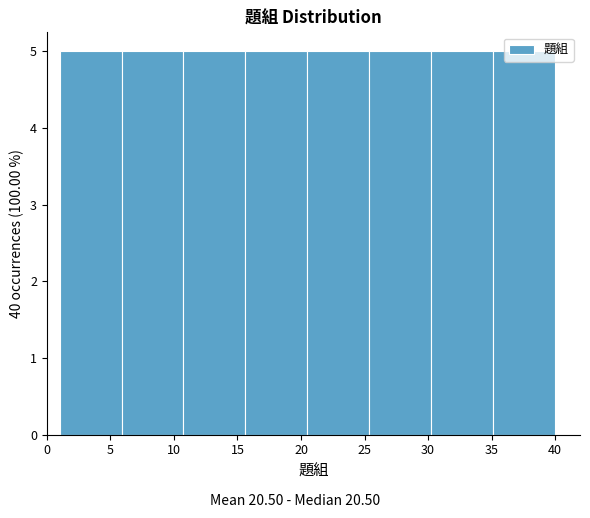

Reading left to right, transcribe this chart: for each bar, give the range it covers on the x-axis and its height. Neither the bar edges nor the heights are printed on the chart, so give them approximately, as read against the axes.

1.0 to 6.0: 5
6.0 to 11.0: 5
11.0 to 15.5: 5
15.5 to 20.5: 5
20.5 to 25.5: 5
25.5 to 30.5: 5
30.5 to 35.0: 5
35.0 to 40.0: 5